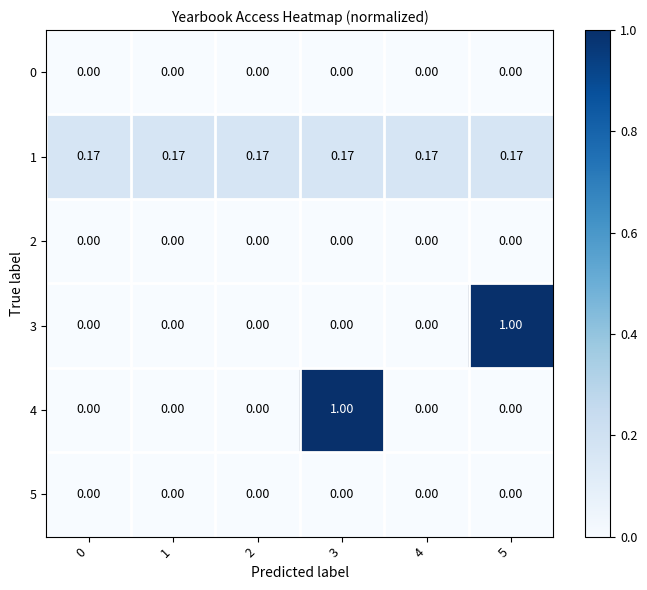

How many positive values does the 4 series have?

1